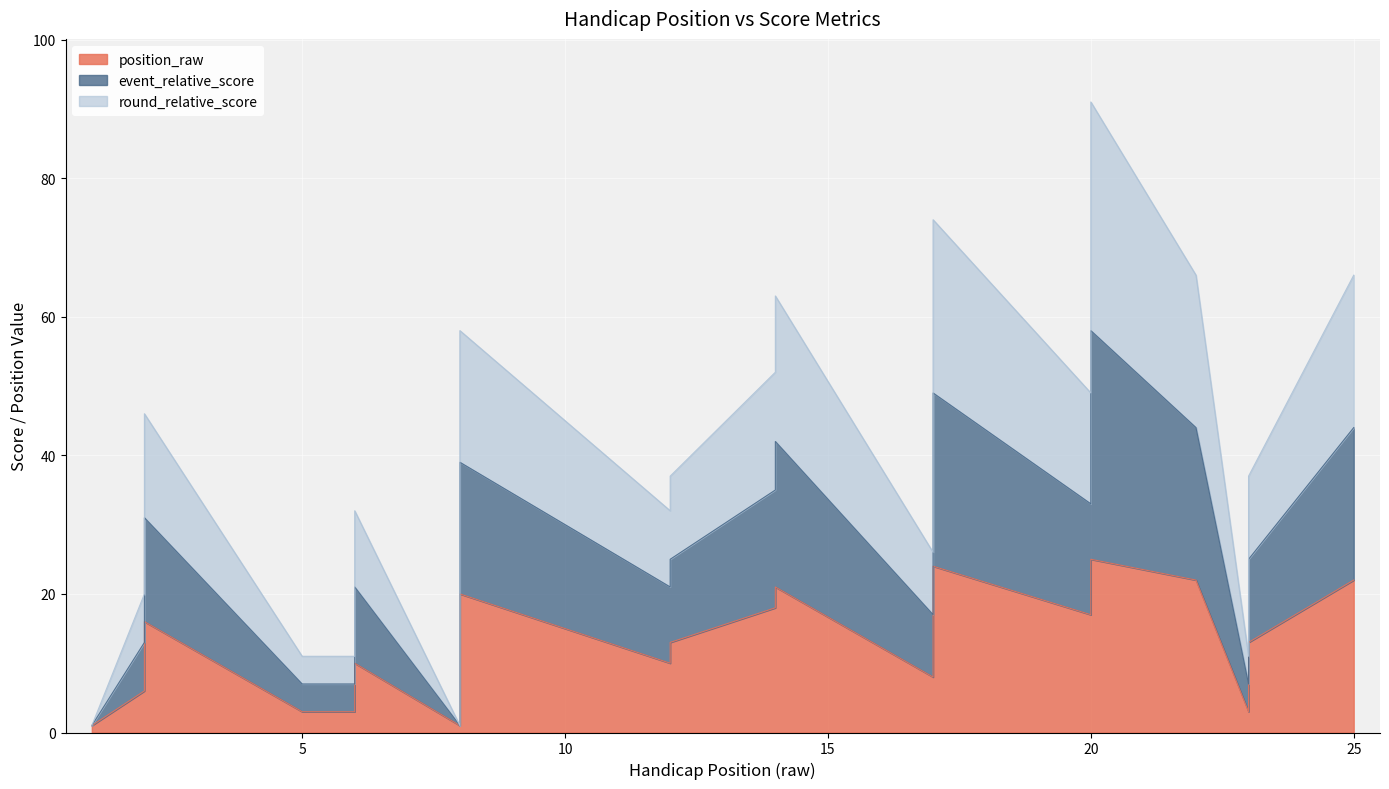

True or false: round_relative_score has a value of 0 at 1.

False